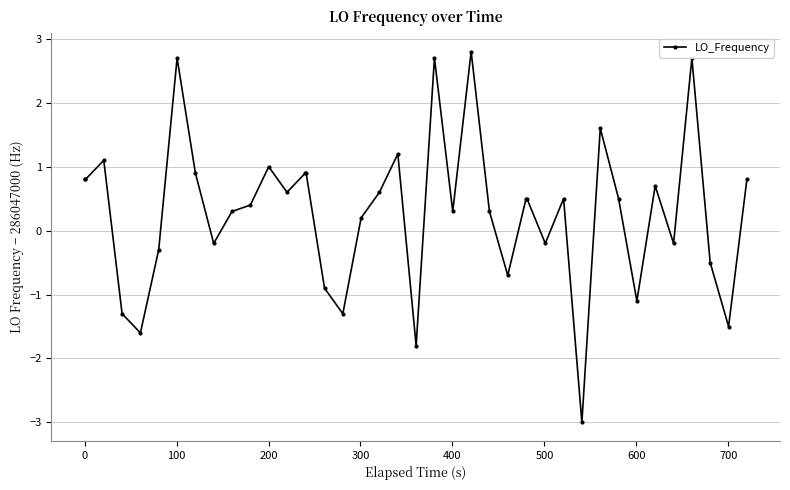

What is the minimum value shown in the chart?

-3.0